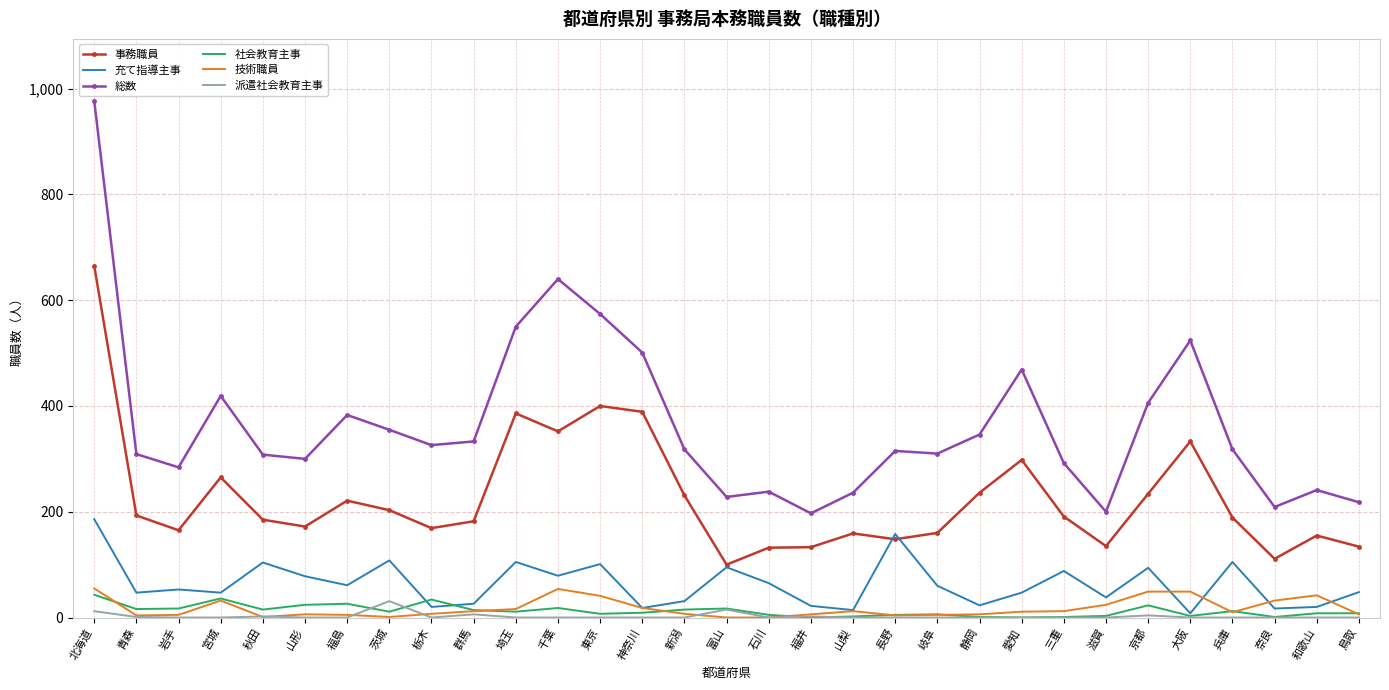

Which series has the largest total across all categories?

総数